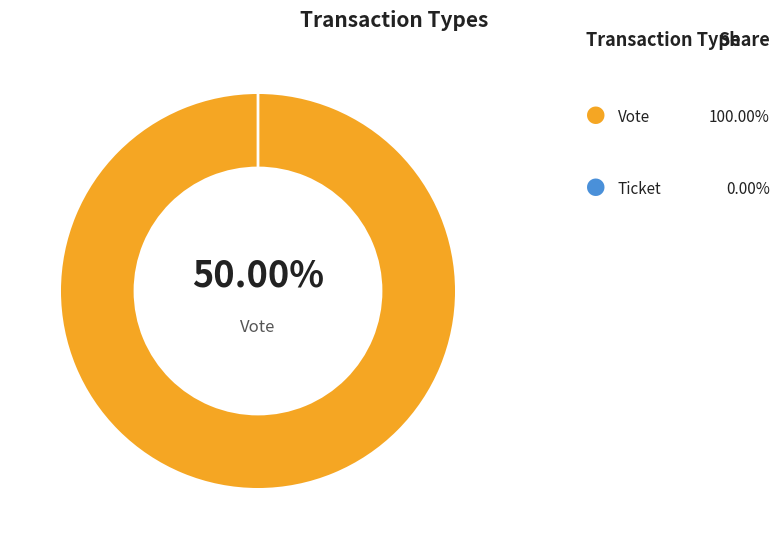

Does Vote account for over 50% of the chart?

Yes